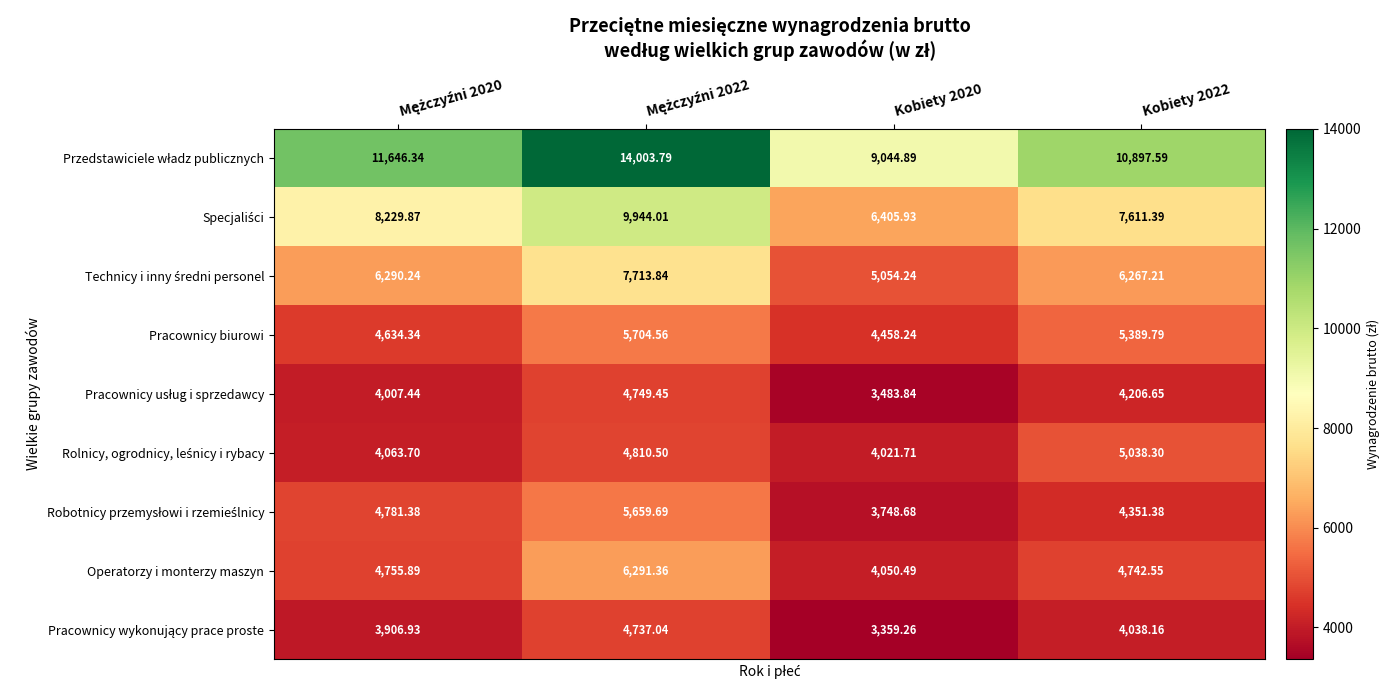

Count the number of categories in the chart.

4